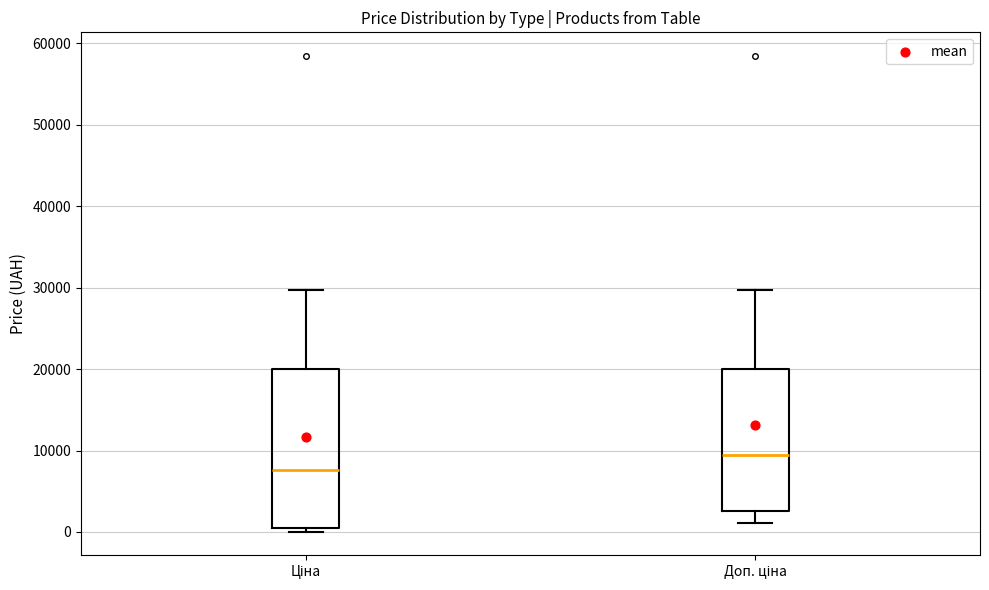

Reading left to right, read every box against the y-axis: the position of its median line, the range the box covers, and the ends of its whiskers. The values are not printed on the chart, so give them approximately, as read against the axis.

Ціна: median 8000, box 1000 to 20000, whiskers 0 to 30000
Доп. ціна: median 10000, box 3000 to 20000, whiskers 1000 to 30000